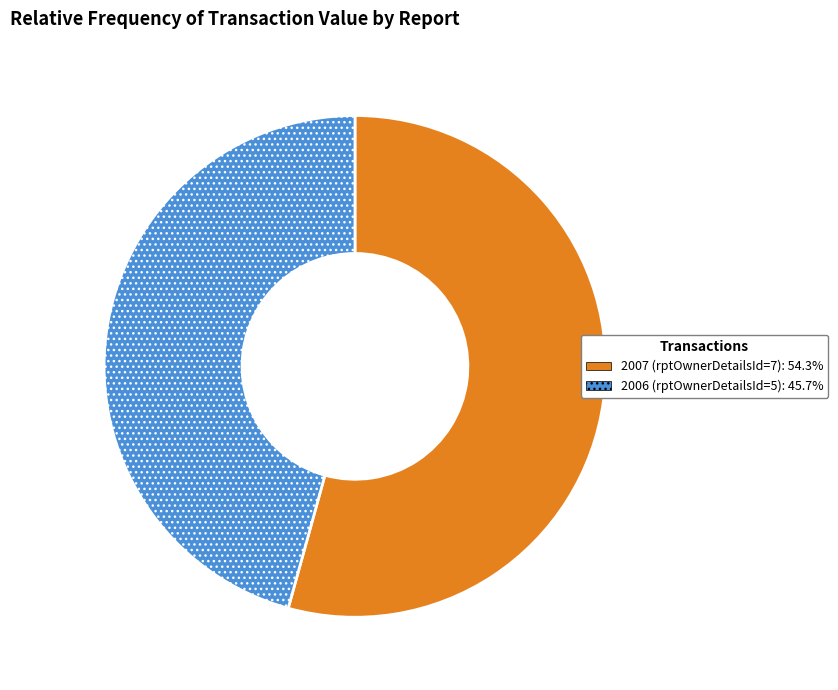

Combined, do 2006 (rptOwnerDetailsId=5) and 2007 (rptOwnerDetailsId=7) account for over 50%?

Yes